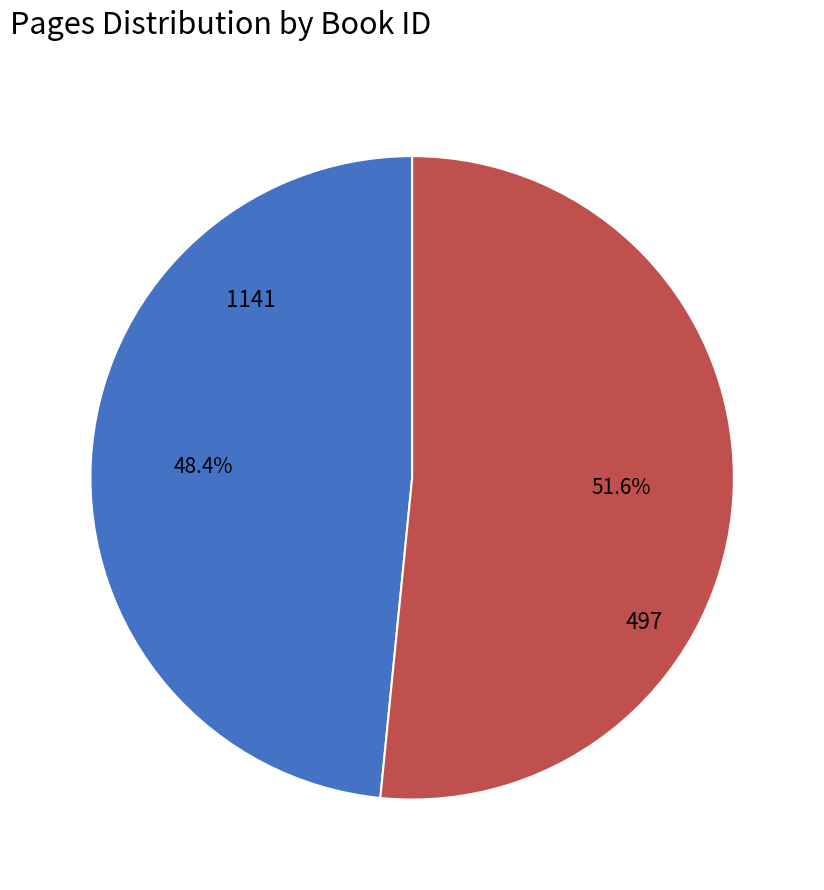

Combined, what portion of the pie is 497 and 1141?

100.0%